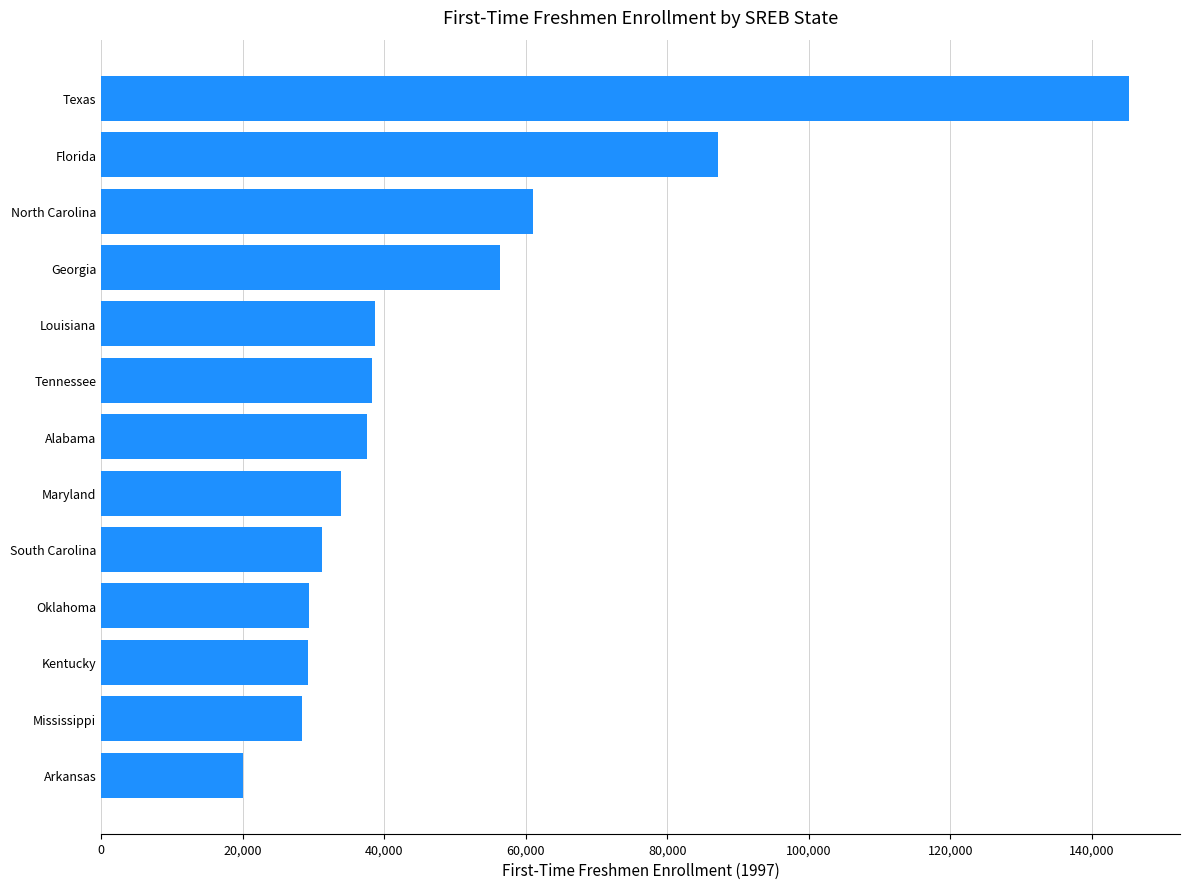

What is the maximum value shown in the chart?

145218